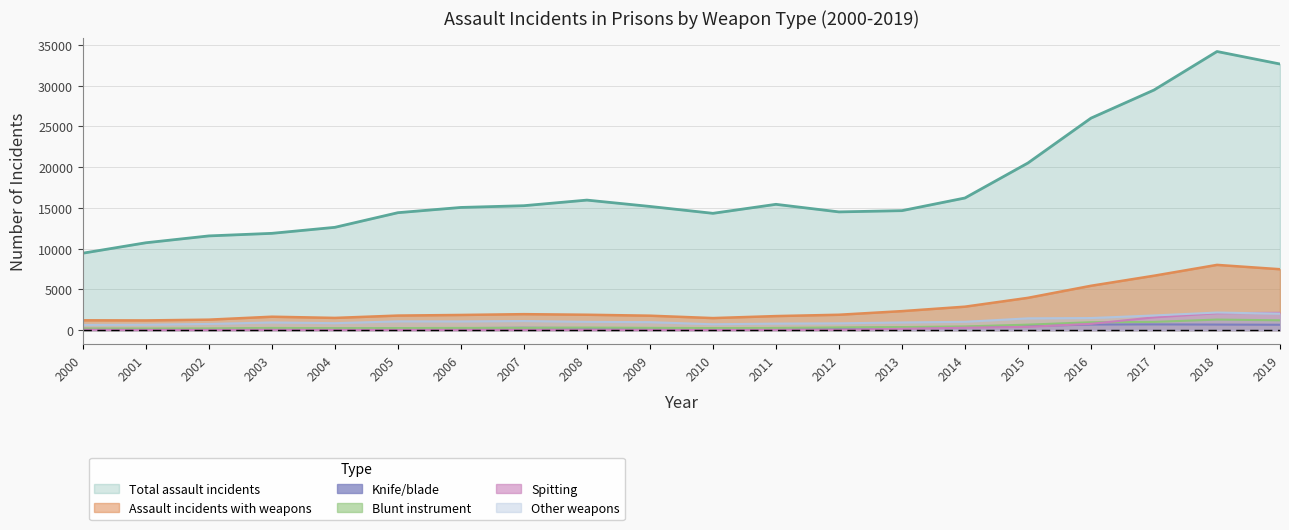

What is the greatest value displayed?

34204